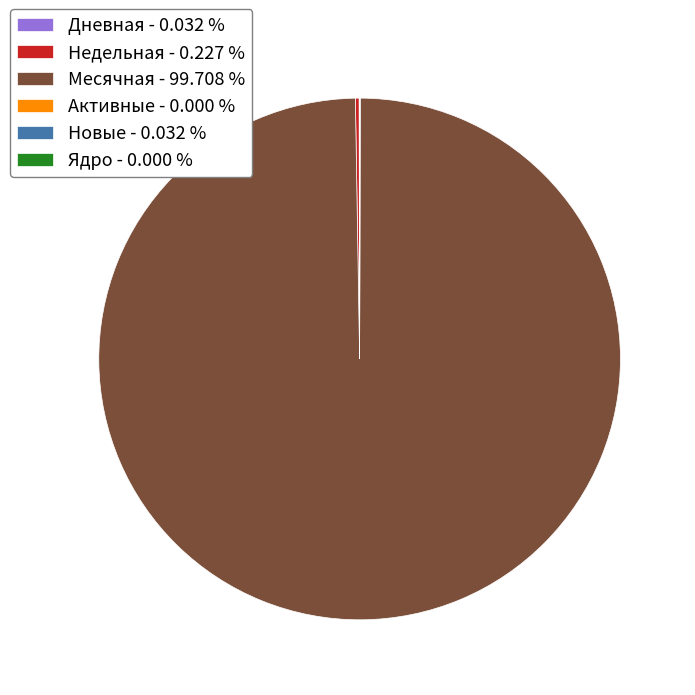

Is there a majority slice in this chart?

Yes